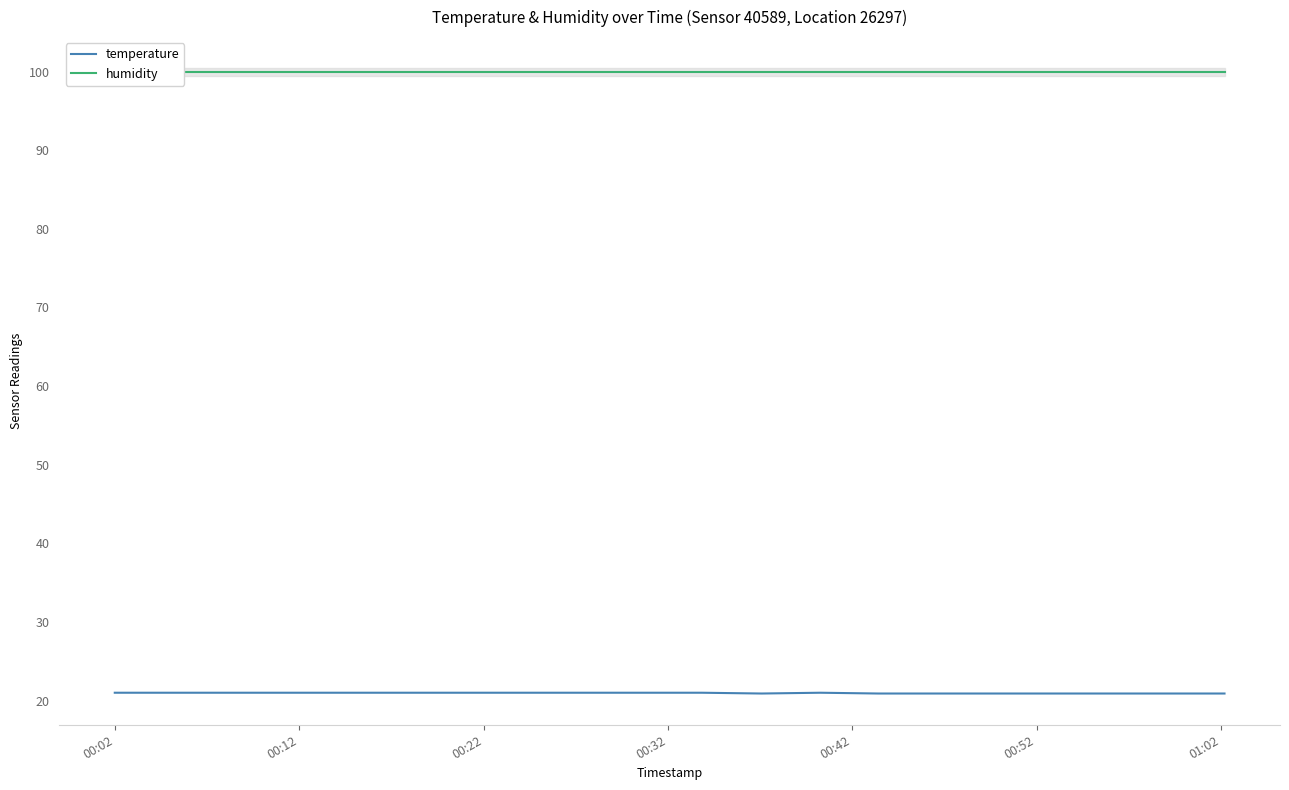

What is the smallest value displayed?

20.9